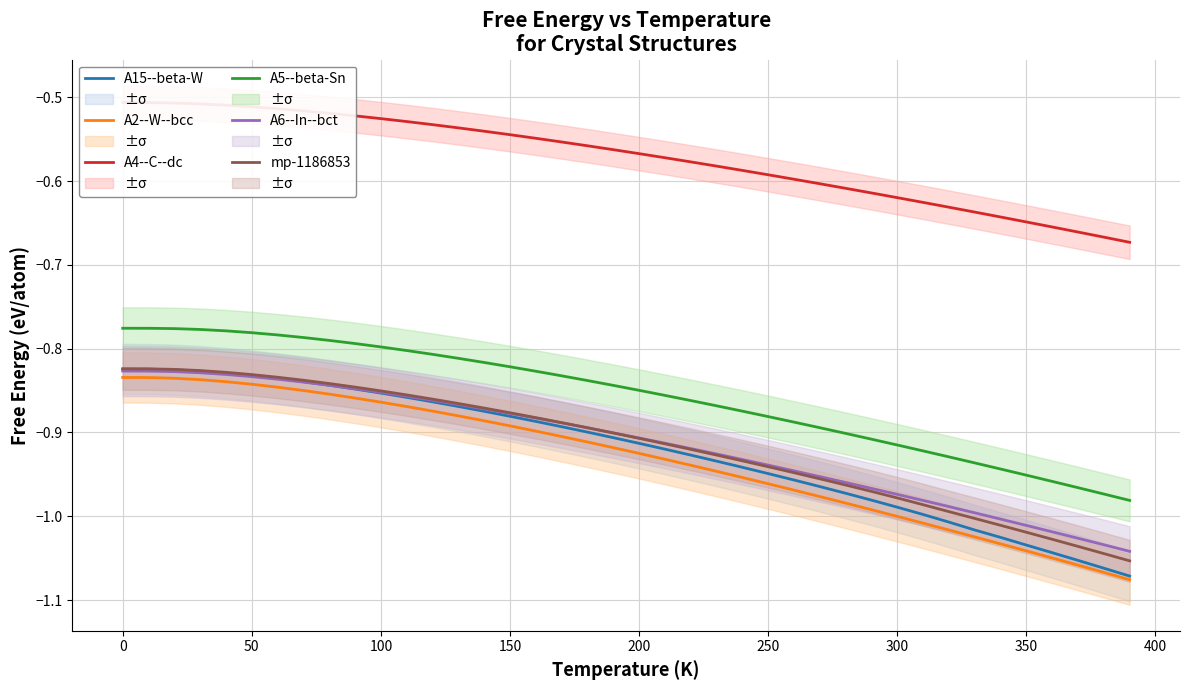

Reading left to right, what are all the values shown in this chart?

A15--beta-W: -0.8	-0.8	-0.8	-0.8	-0.8	-0.8	-0.8	-0.8	-0.8	-0.8	-0.9	-0.9	-0.9	-0.9	-0.9	-0.9	-0.9	-0.9	-0.9	-0.9	-0.9	-0.9	-0.9	-0.9	-0.9	-0.9	-1.0	-1.0	-1.0	-1.0	-1.0	-1.0	-1.0	-1.0	-1.0	-1.0	-1.0	-1.1	-1.1	-1.1
A2--W--bcc: -0.8	-0.8	-0.8	-0.8	-0.8	-0.8	-0.8	-0.8	-0.9	-0.9	-0.9	-0.9	-0.9	-0.9	-0.9	-0.9	-0.9	-0.9	-0.9	-0.9	-0.9	-0.9	-0.9	-0.9	-1.0	-1.0	-1.0	-1.0	-1.0	-1.0	-1.0	-1.0	-1.0	-1.0	-1.0	-1.0	-1.0	-1.1	-1.1	-1.1
A4--C--dc: -0.5	-0.5	-0.5	-0.5	-0.5	-0.5	-0.5	-0.5	-0.5	-0.5	-0.5	-0.5	-0.5	-0.5	-0.5	-0.5	-0.5	-0.6	-0.6	-0.6	-0.6	-0.6	-0.6	-0.6	-0.6	-0.6	-0.6	-0.6	-0.6	-0.6	-0.6	-0.6	-0.6	-0.6	-0.6	-0.6	-0.7	-0.7	-0.7	-0.7
A5--beta-Sn: -0.8	-0.8	-0.8	-0.8	-0.8	-0.8	-0.8	-0.8	-0.8	-0.8	-0.8	-0.8	-0.8	-0.8	-0.8	-0.8	-0.8	-0.8	-0.8	-0.8	-0.8	-0.9	-0.9	-0.9	-0.9	-0.9	-0.9	-0.9	-0.9	-0.9	-0.9	-0.9	-0.9	-0.9	-0.9	-1.0	-1.0	-1.0	-1.0	-1.0
A6--In--bct: -0.8	-0.8	-0.8	-0.8	-0.8	-0.8	-0.8	-0.8	-0.8	-0.8	-0.9	-0.9	-0.9	-0.9	-0.9	-0.9	-0.9	-0.9	-0.9	-0.9	-0.9	-0.9	-0.9	-0.9	-0.9	-0.9	-0.9	-1.0	-1.0	-1.0	-1.0	-1.0	-1.0	-1.0	-1.0	-1.0	-1.0	-1.0	-1.0	-1.0
mp-1186853: -0.8	-0.8	-0.8	-0.8	-0.8	-0.8	-0.8	-0.8	-0.8	-0.8	-0.9	-0.9	-0.9	-0.9	-0.9	-0.9	-0.9	-0.9	-0.9	-0.9	-0.9	-0.9	-0.9	-0.9	-0.9	-0.9	-0.9	-1.0	-1.0	-1.0	-1.0	-1.0	-1.0	-1.0	-1.0	-1.0	-1.0	-1.0	-1.0	-1.1